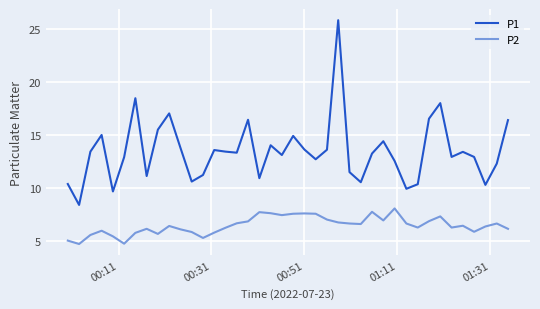

Rank the series by their maximum value, from highest to lowest.

P1, P2